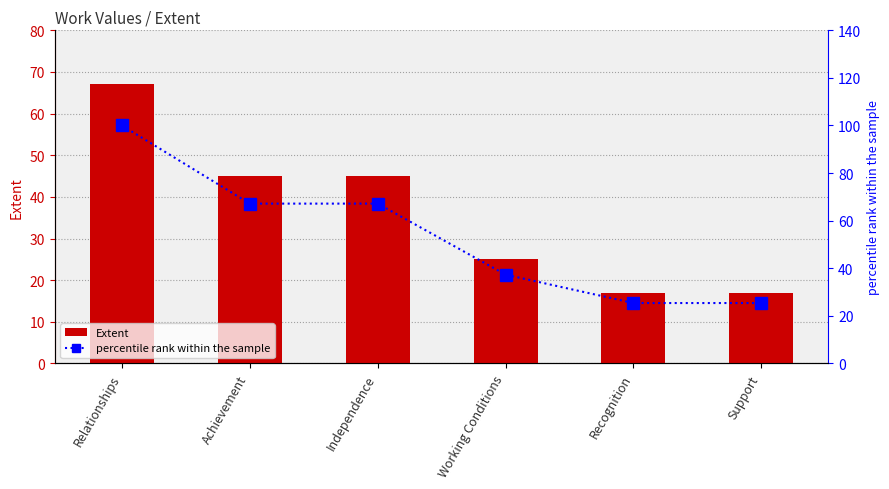

Is it true that Extent equals 9.8 at Recognition?

False